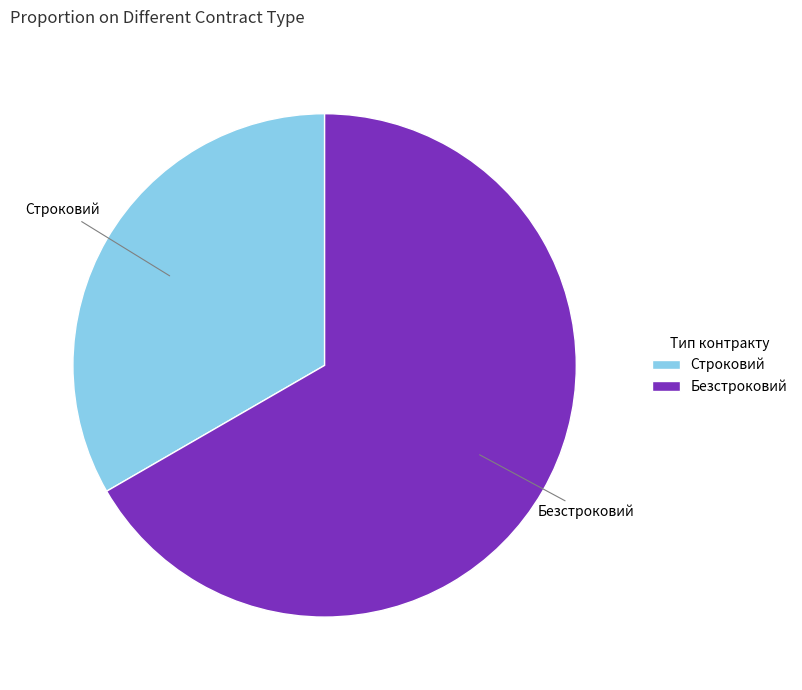

Which has a higher value, Безстроковий or Строковий?

Безстроковий